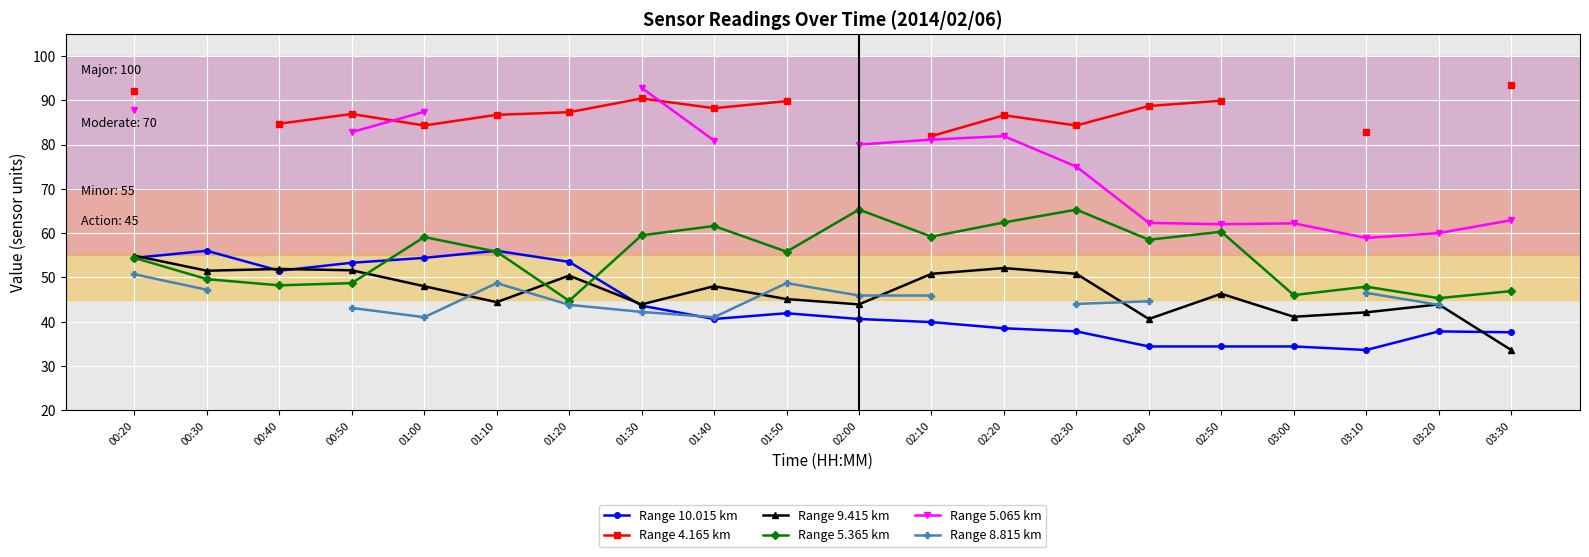

Count the number of categories in the chart.

20